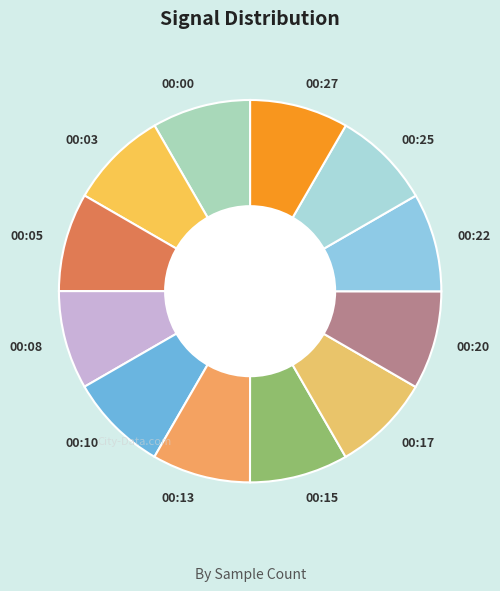

The 00:17 slice represents 1% of the pie. True or false?

False